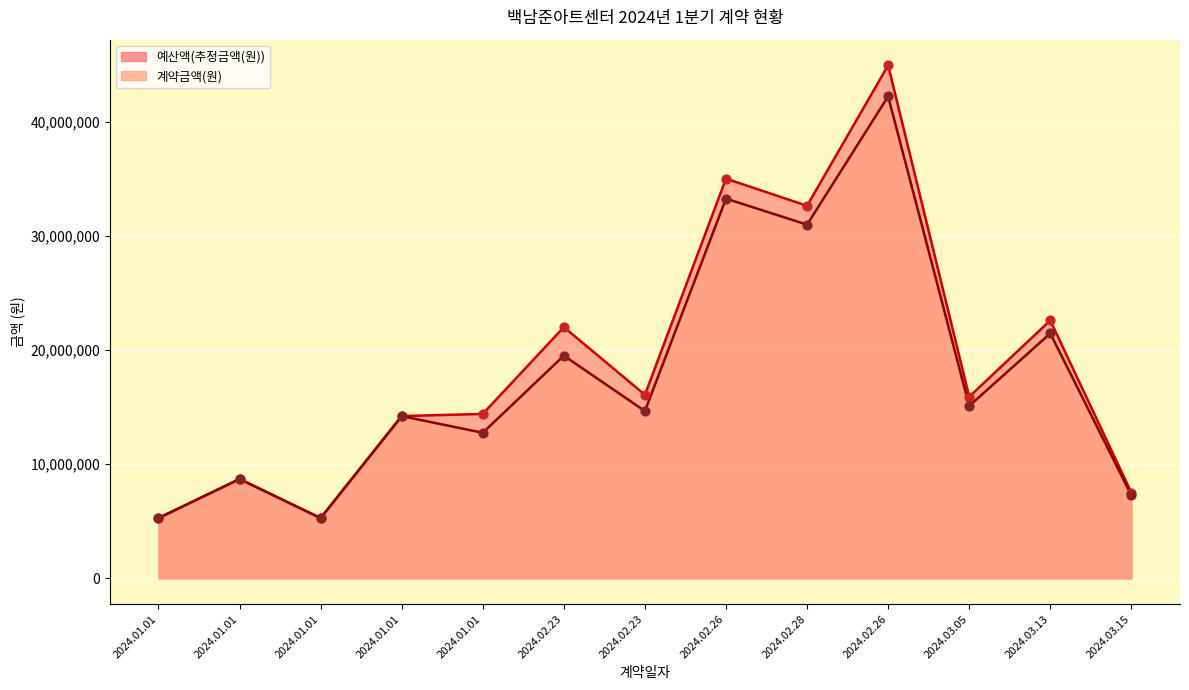

What are all the series names shown in the legend?

예산액(추정금액(원)), 계약금액(원)